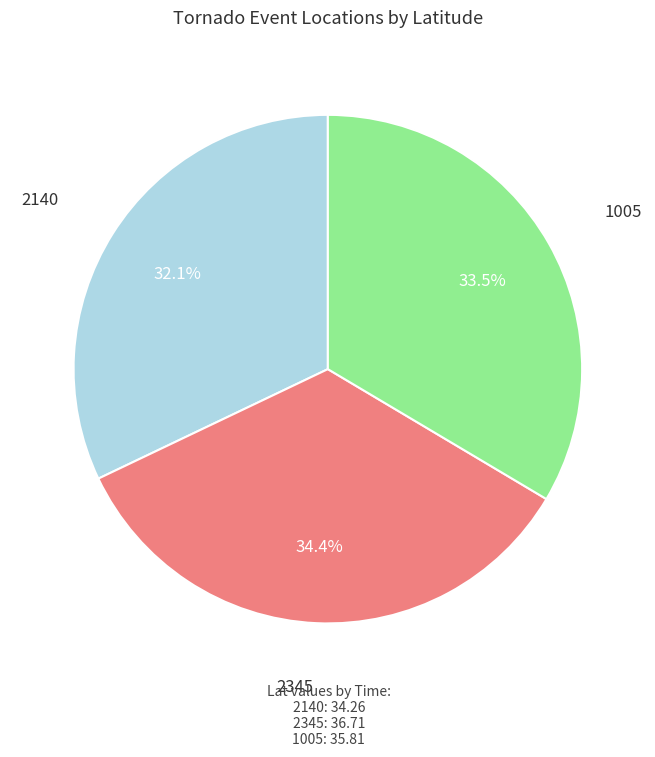

Is there any slice that represents more than half of the pie?

No